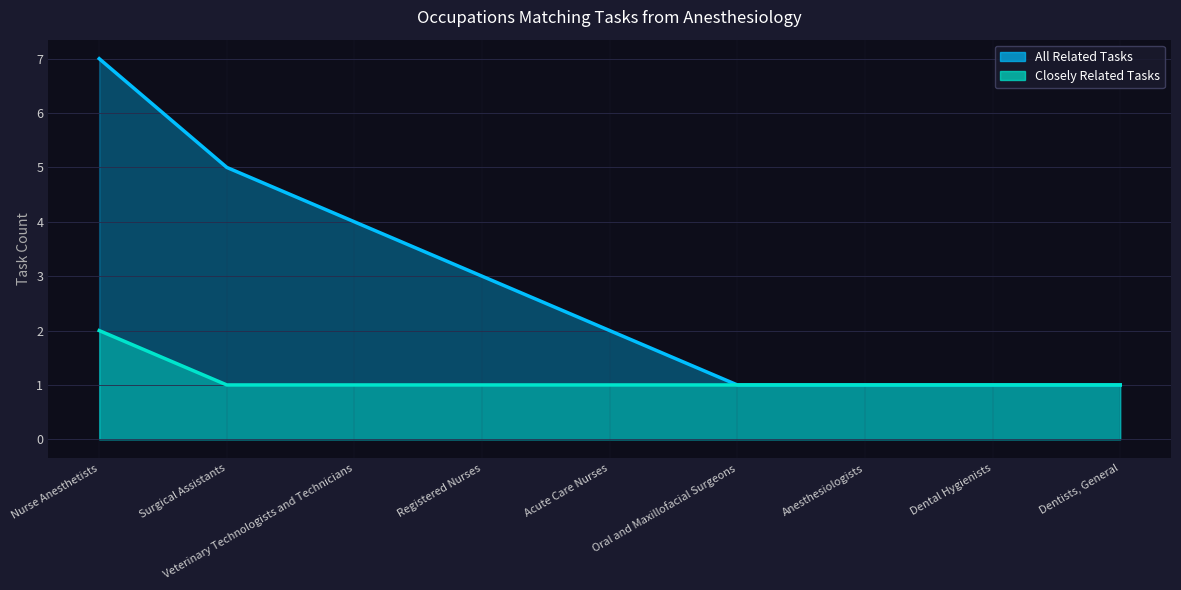

What are all the series names shown in the legend?

Closely Related Tasks, All Related Tasks